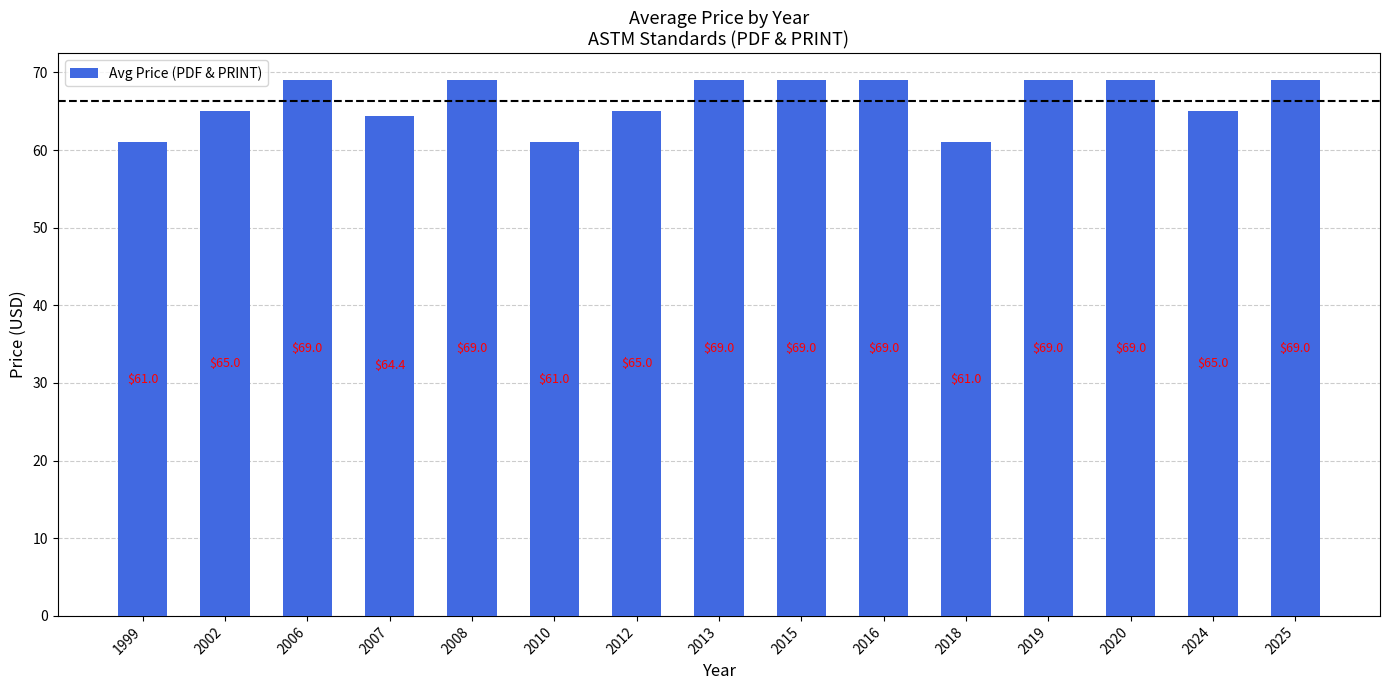

What is the ratio of the value at 2018 to the value at 2020?

0.9